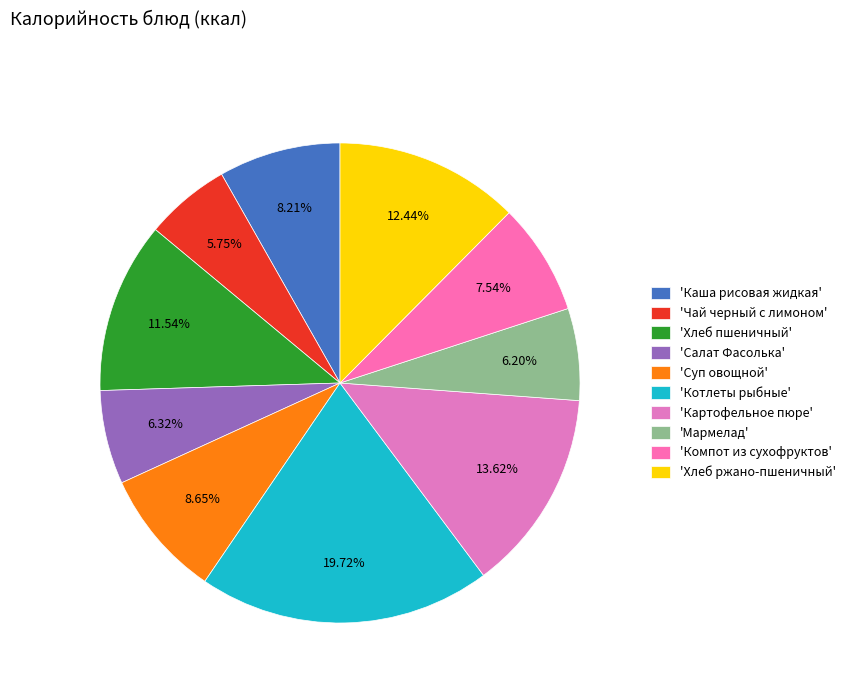

To the nearest percent, what is the difference between the largest and smallest slice percentages?

14%